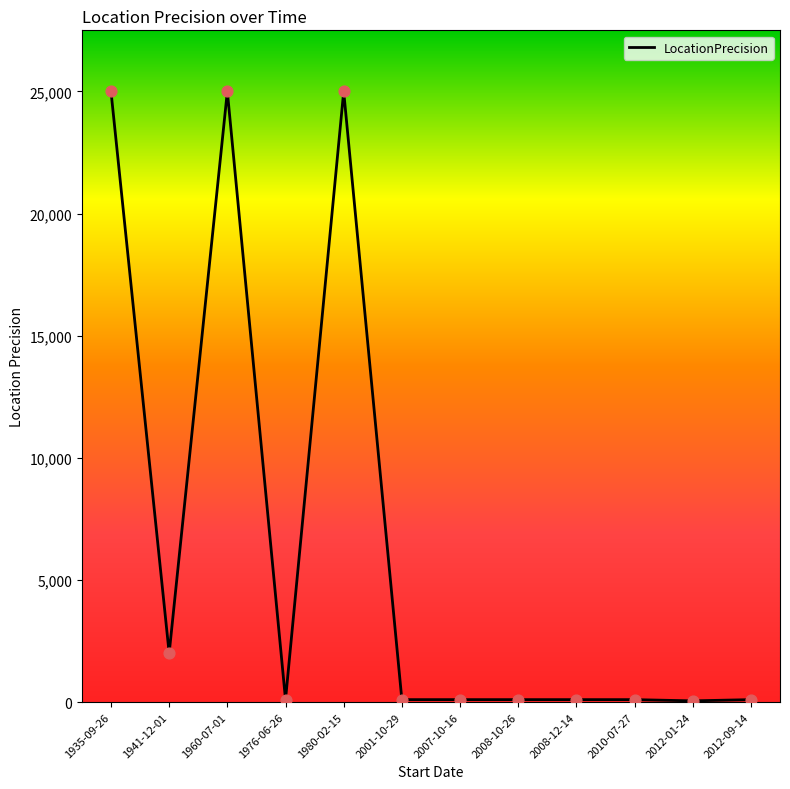

Approximately how many times larger is the value at 1935-09-26 compared to 1960-07-01?

1.0